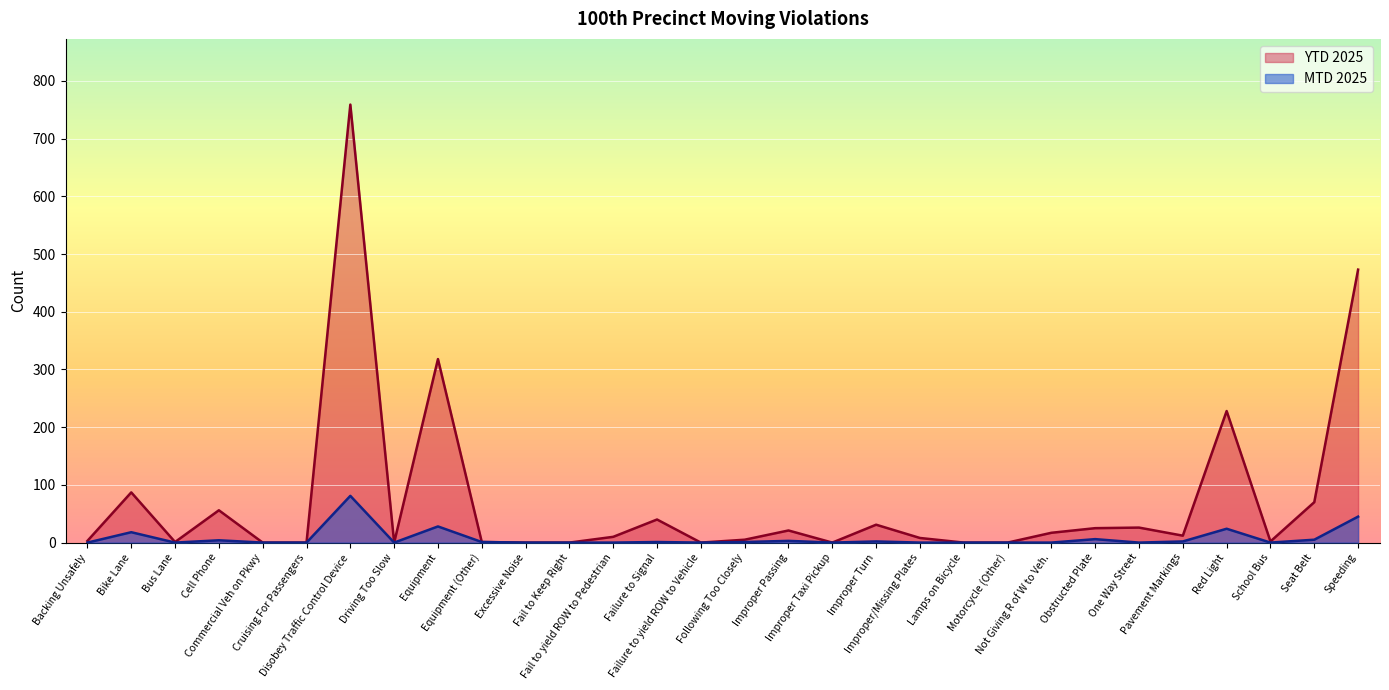

True or false: YTD 2025 and MTD 2025 cross at least once.

False